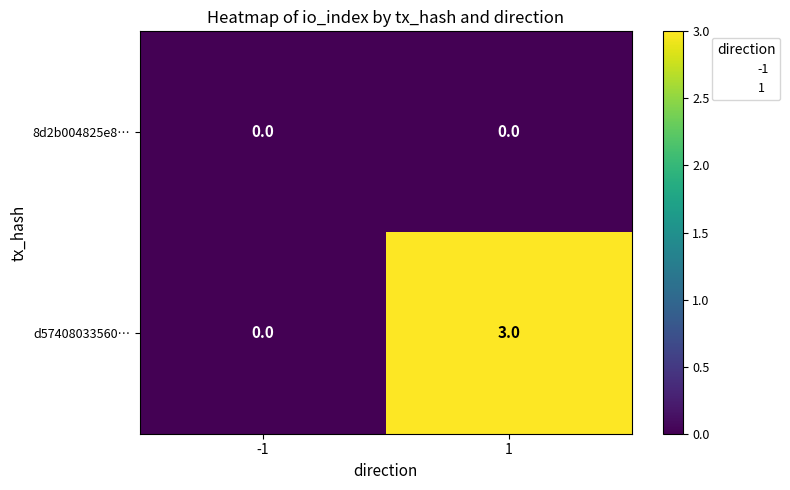

Count the number of categories in the chart.

2